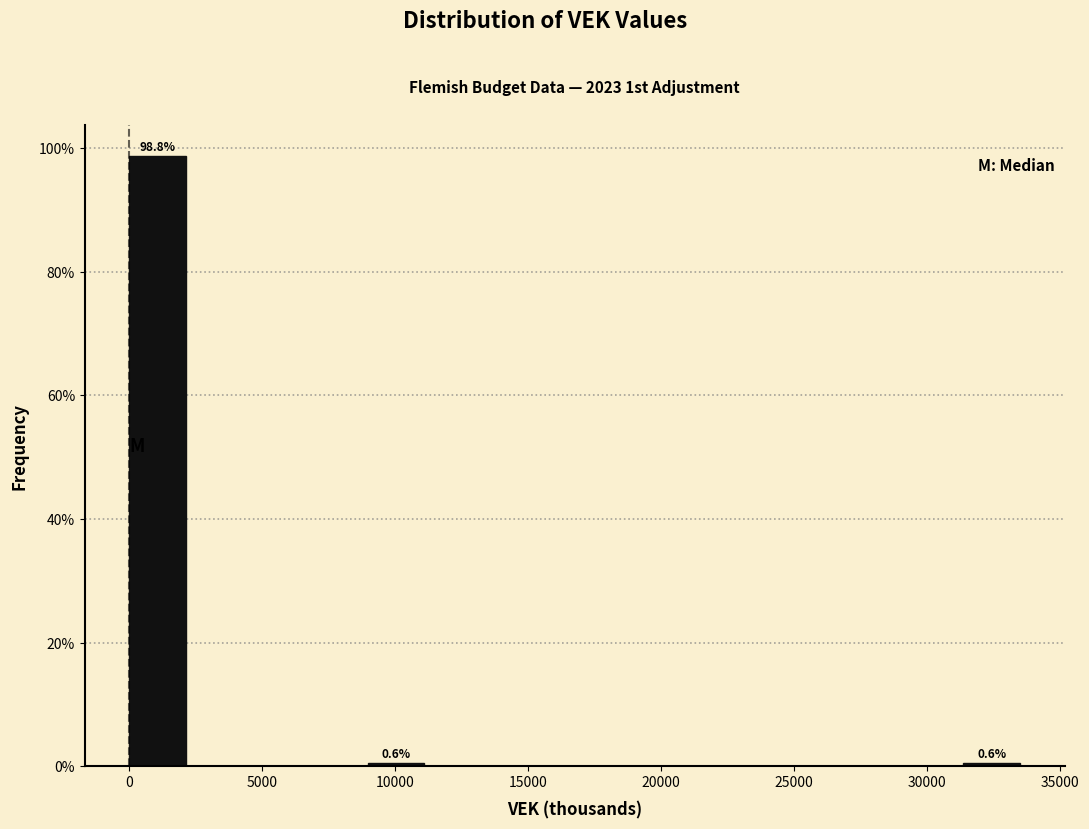

Over which range of the x-axis is the bar tallest?

0 to 2000